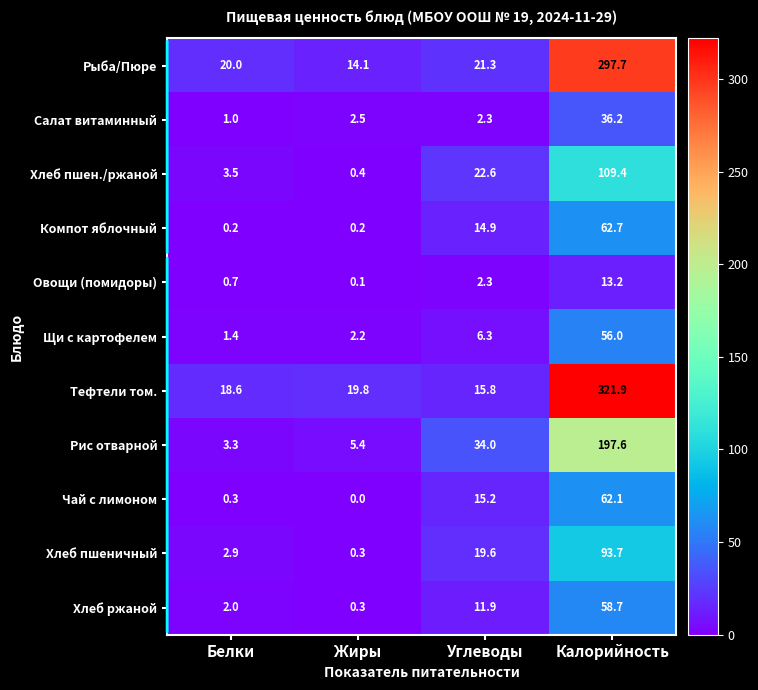

List the series in order of their peak value, highest first.

Тефтели том., Рыба/Пюре, Рис отварной, Хлеб пшен./ржаной, Хлеб пшеничный, Компот яблочный, Чай с лимоном, Хлеб ржаной, Щи с картофелем, Салат витаминный, Овощи (помидоры)